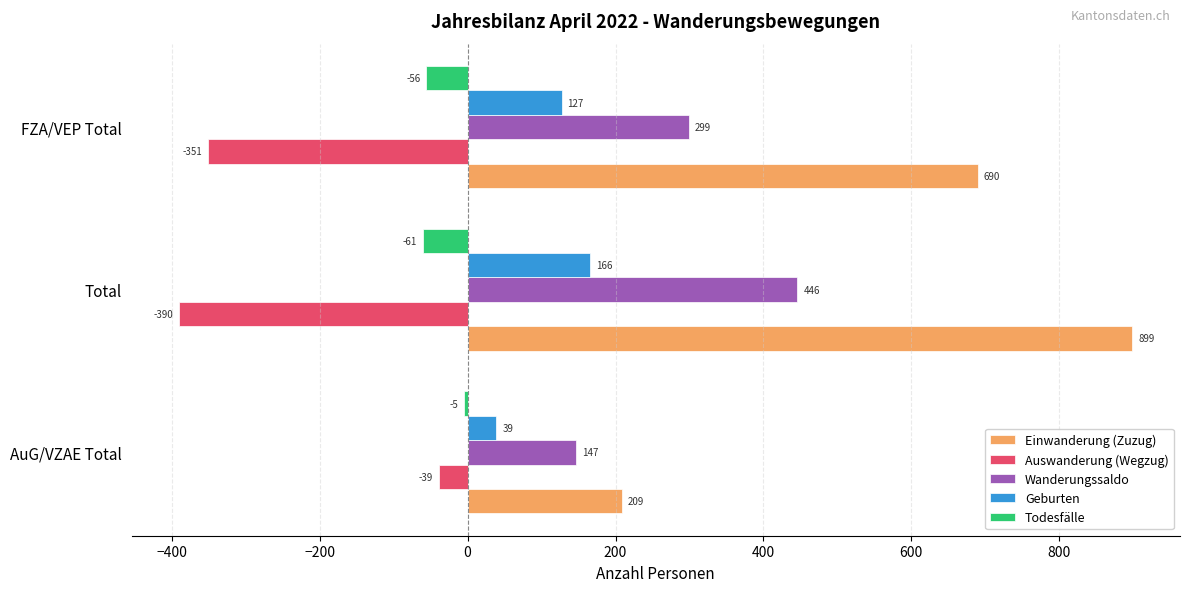

The Wanderungssaldo series shows 147 at AuG/VZAE Total. True or false?

True